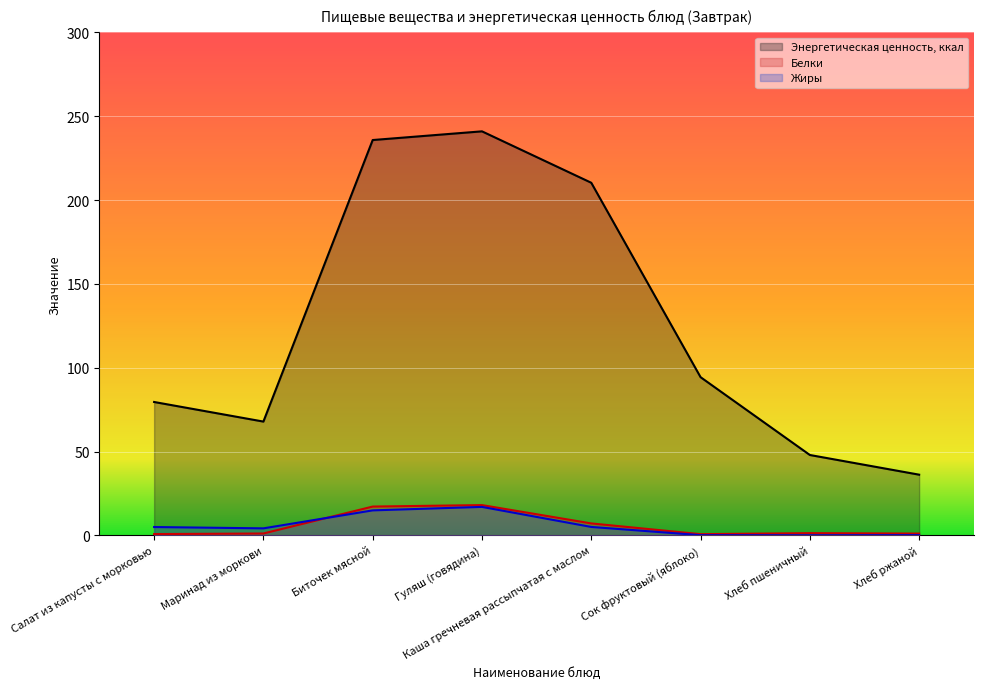

What is the difference between the highest and lowest values at Салат из капусты с морковью?

78.8